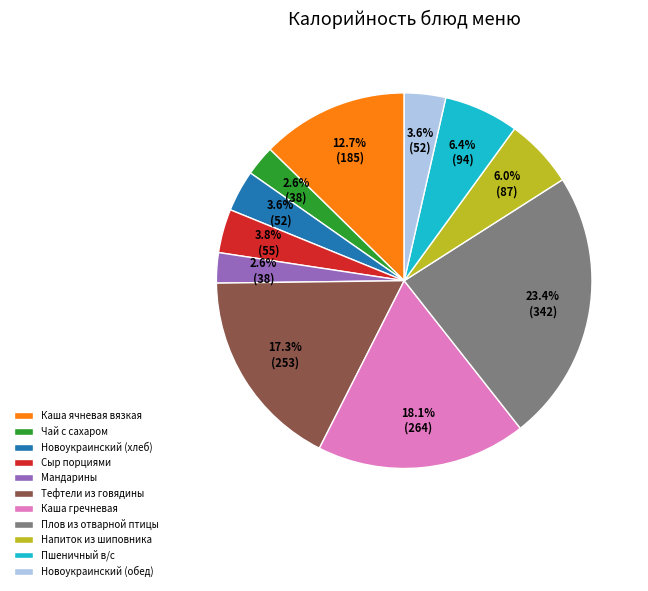

Between Пшеничный в/с and Сыр порциями, which is larger?

Пшеничный в/с